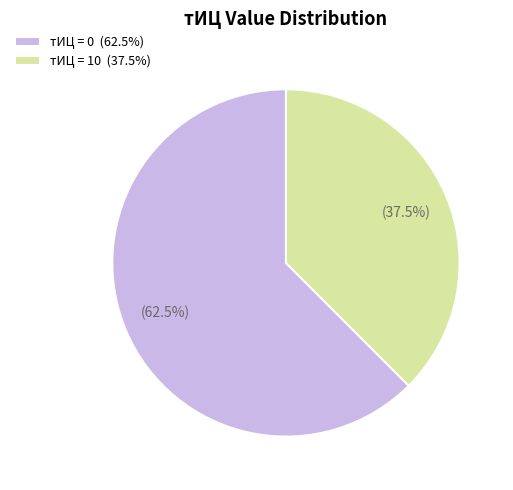

Does any single category account for the majority?

Yes